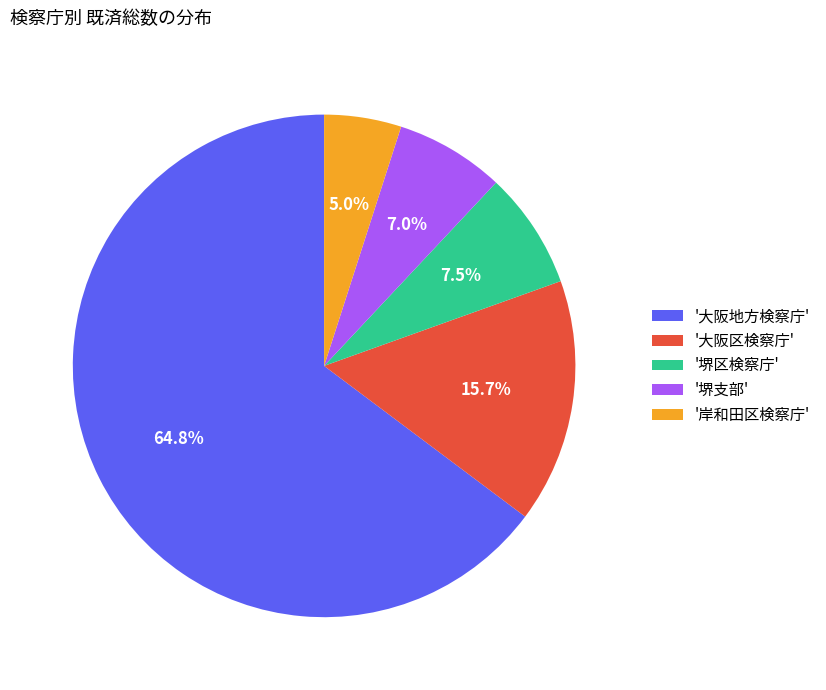

How many segments does this pie chart have?

5